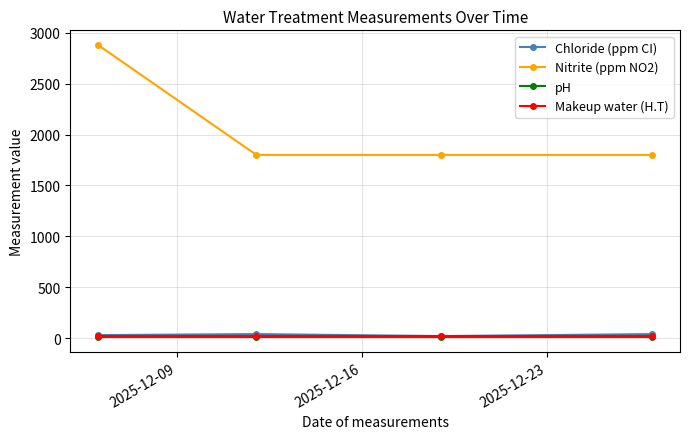

Which series has the widest spread of values?

Nitrite (ppm NO2)